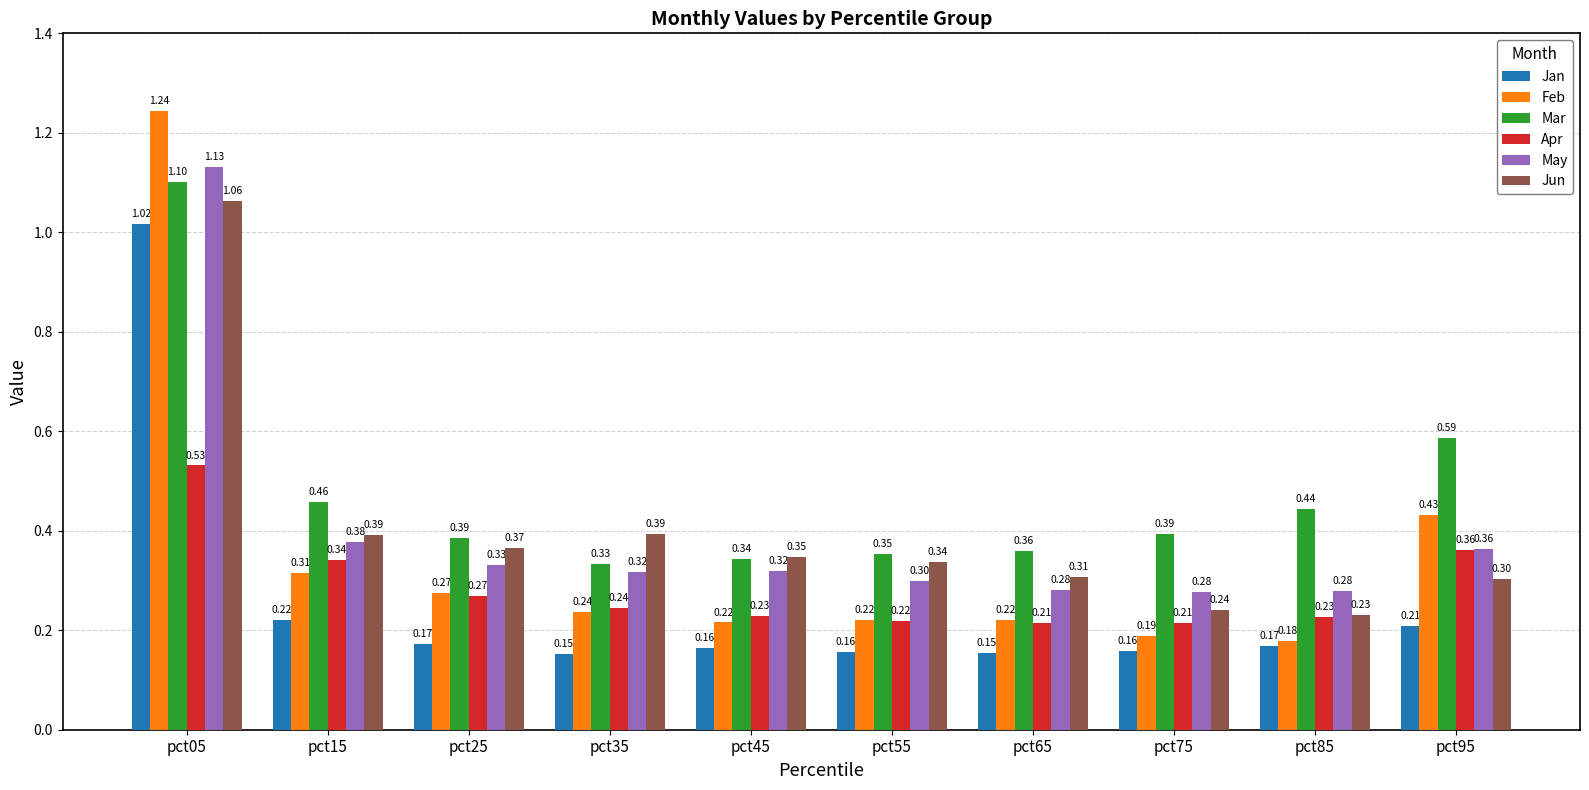

What are all the series names shown in the legend?

Jan, Feb, Mar, Apr, May, Jun